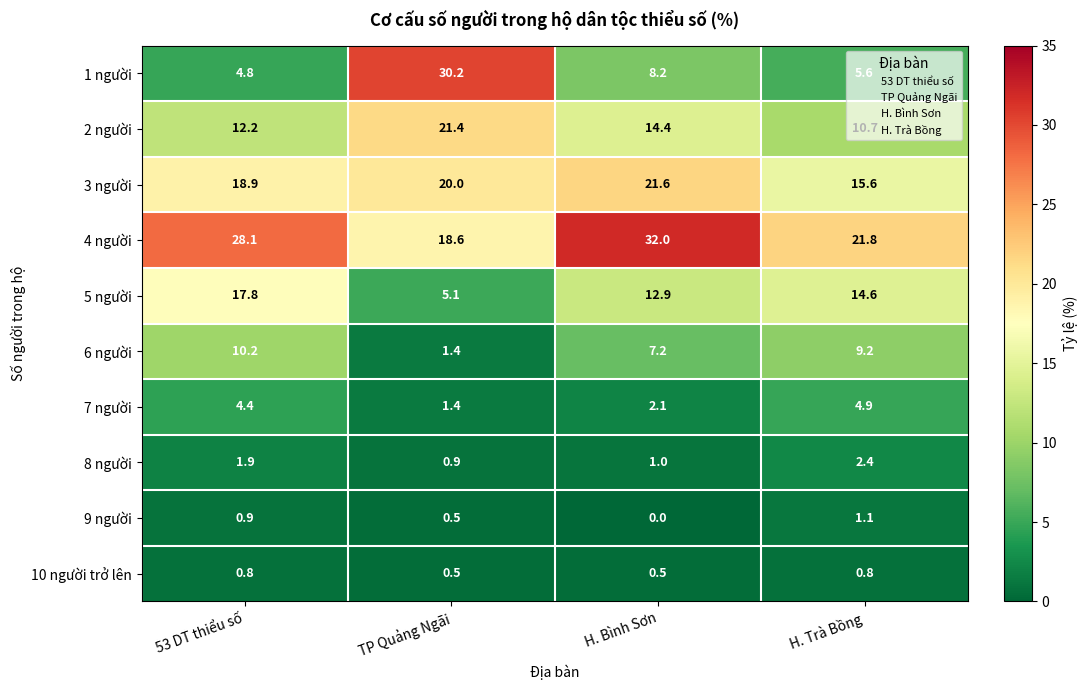

Count the number of data series in this chart.

10